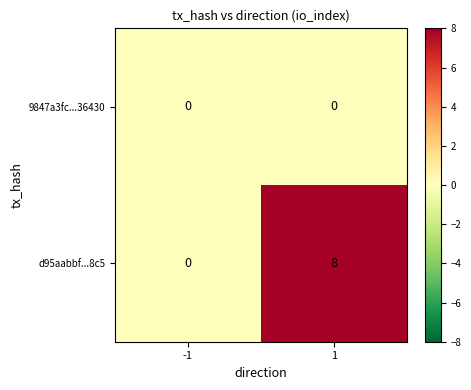

Reading right to left, what are all the values shown in this chart?

9847a3fc...36430: 1=0	-1=0
d95aabbf...8c5: 1=8	-1=0